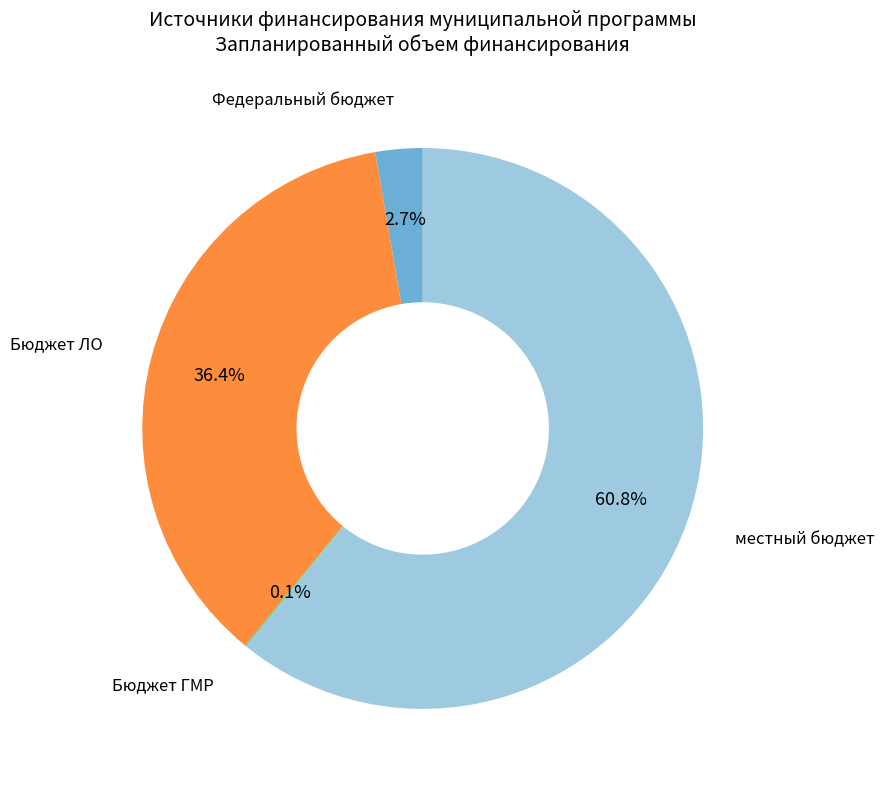

What is the majority slice?

местный бюджет